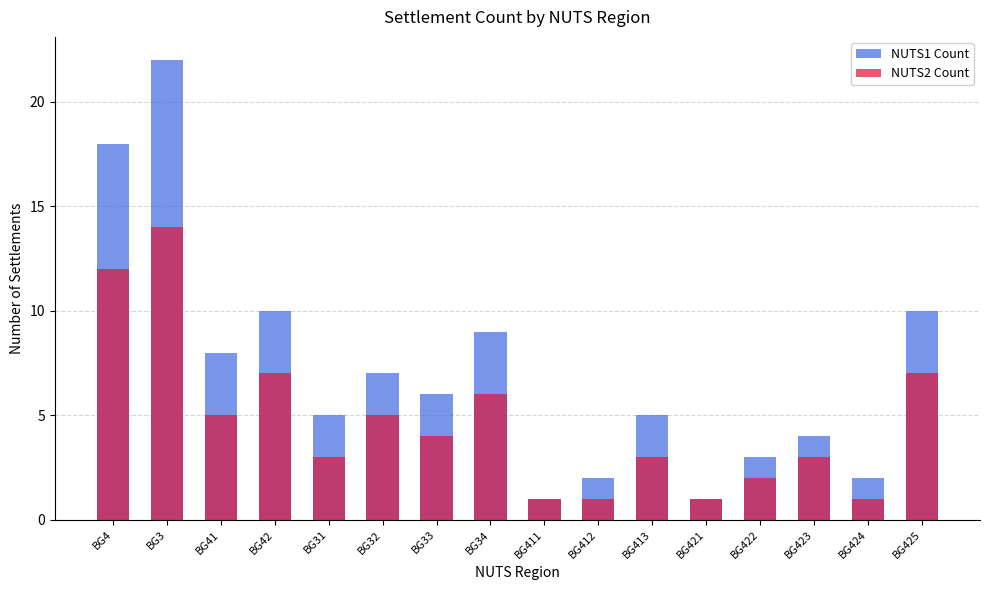

Reading right to left, extract all data points from this chart.

NUTS1 Count: BG425=10	BG424=2	BG423=4	BG422=3	BG421=1	BG413=5	BG412=2	BG411=1	BG34=9	BG33=6	BG32=7	BG31=5	BG42=10	BG41=8	BG3=22	BG4=18
NUTS2 Count: BG425=7	BG424=1	BG423=3	BG422=2	BG421=1	BG413=3	BG412=1	BG411=1	BG34=6	BG33=4	BG32=5	BG31=3	BG42=7	BG41=5	BG3=14	BG4=12